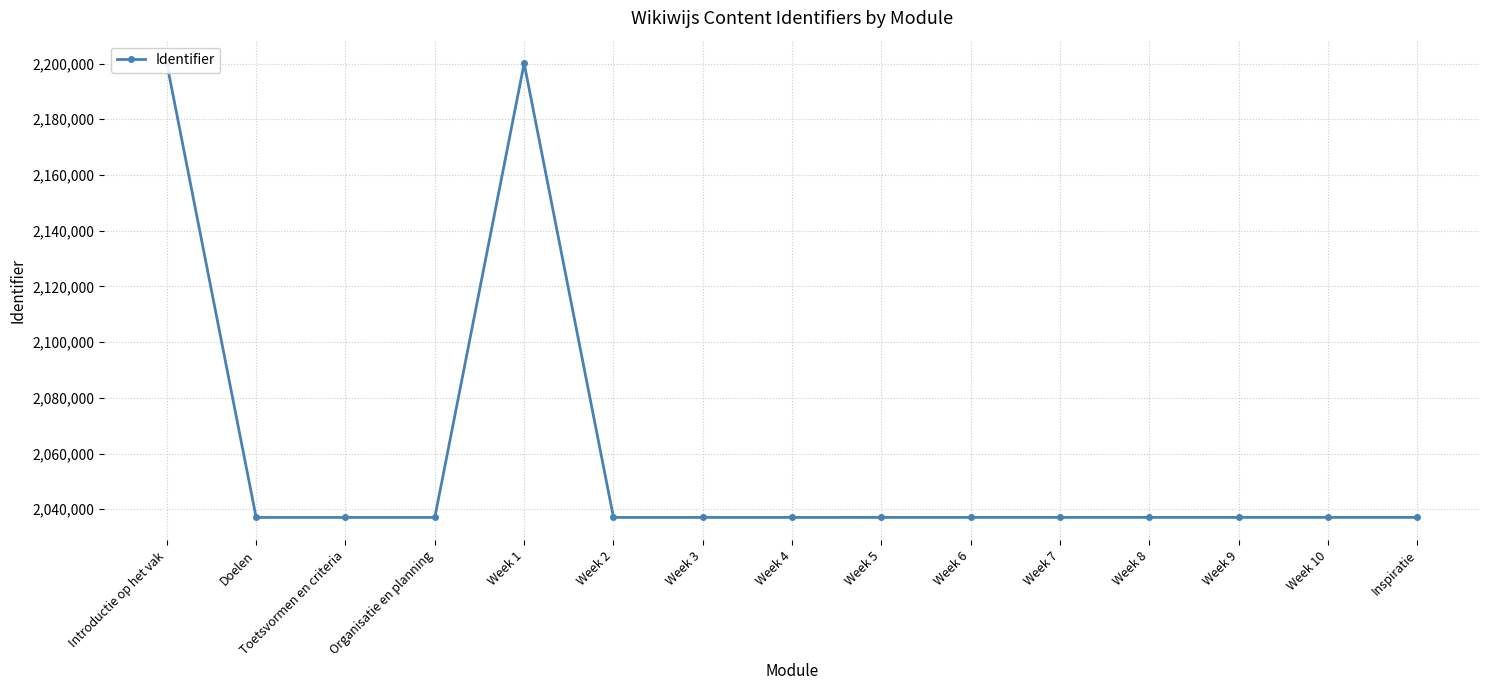

What is the sum of all values?

30881842